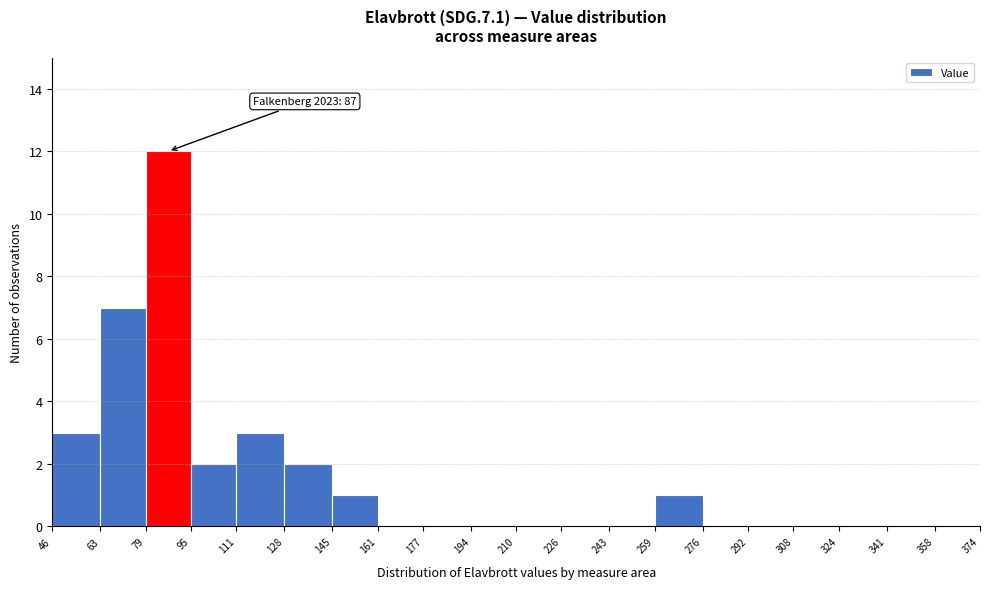

Over which range of the x-axis is the bar tallest?

79 to 95